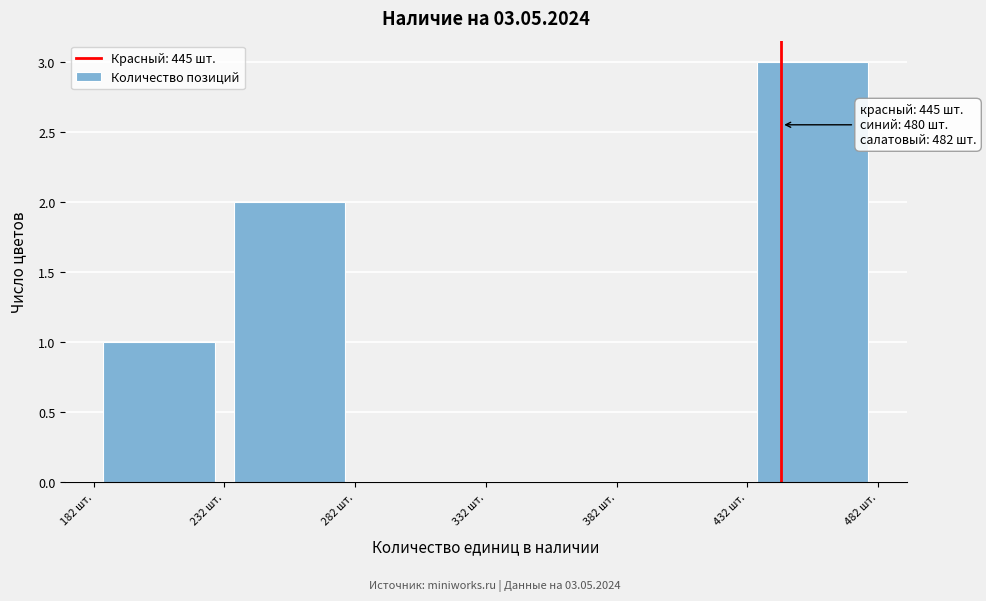

Which range on the x-axis has the tallest bar?

432 to 482